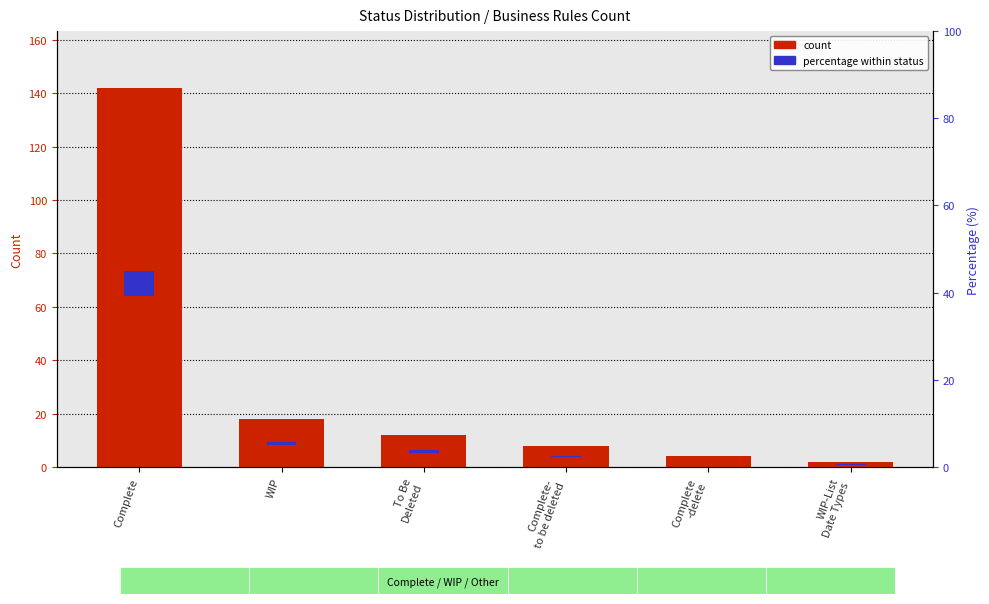

Reading right to left, transcribe all the data shown in this chart.

WIP-List
Date Types=2	Complete
-delete=4	Complete-
to be deleted=8	To Be
Deleted=12	WIP=18	Complete=142